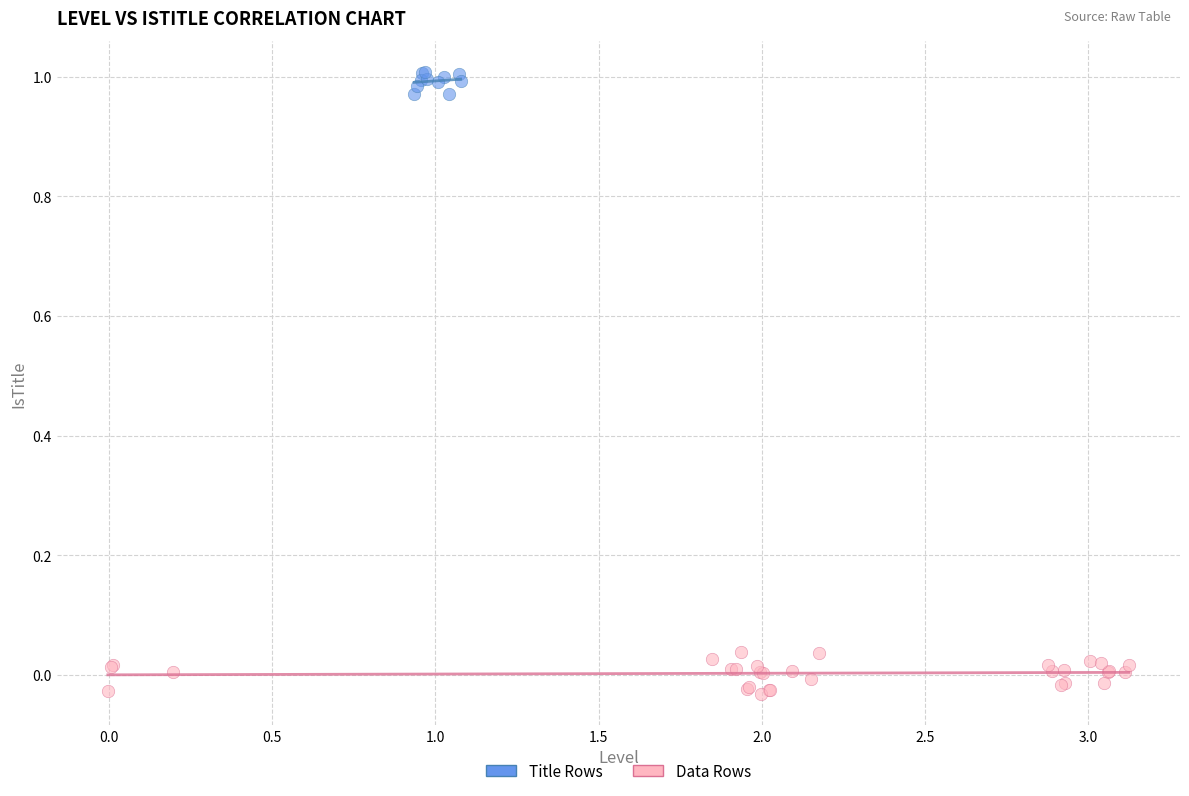

Which series reaches the minimum Y coordinate?

Data Rows